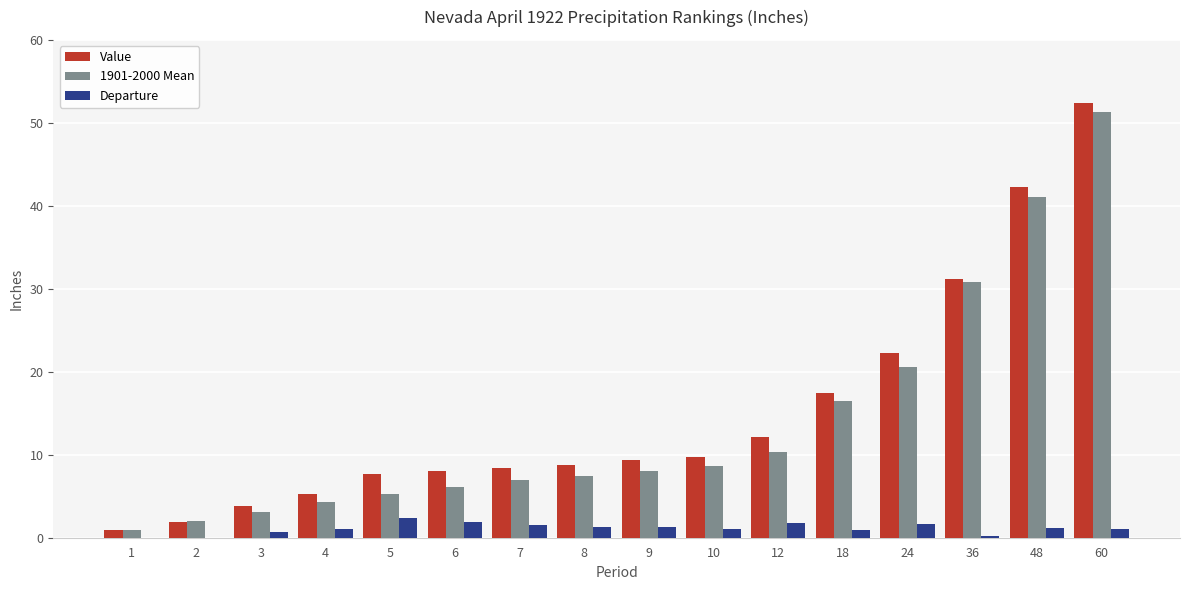

At which category does the chart reach its peak across all series?

60